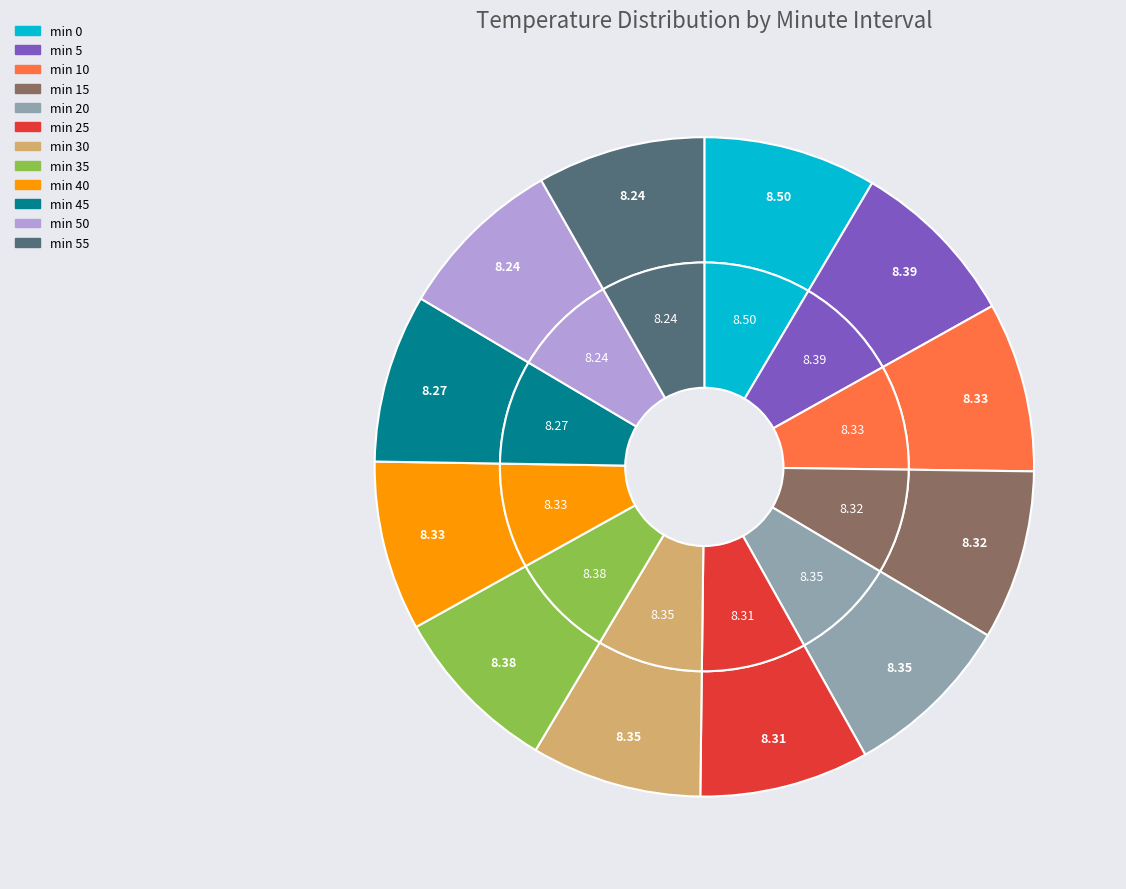

What percentage is the 5 slice, to the nearest percent?

8%